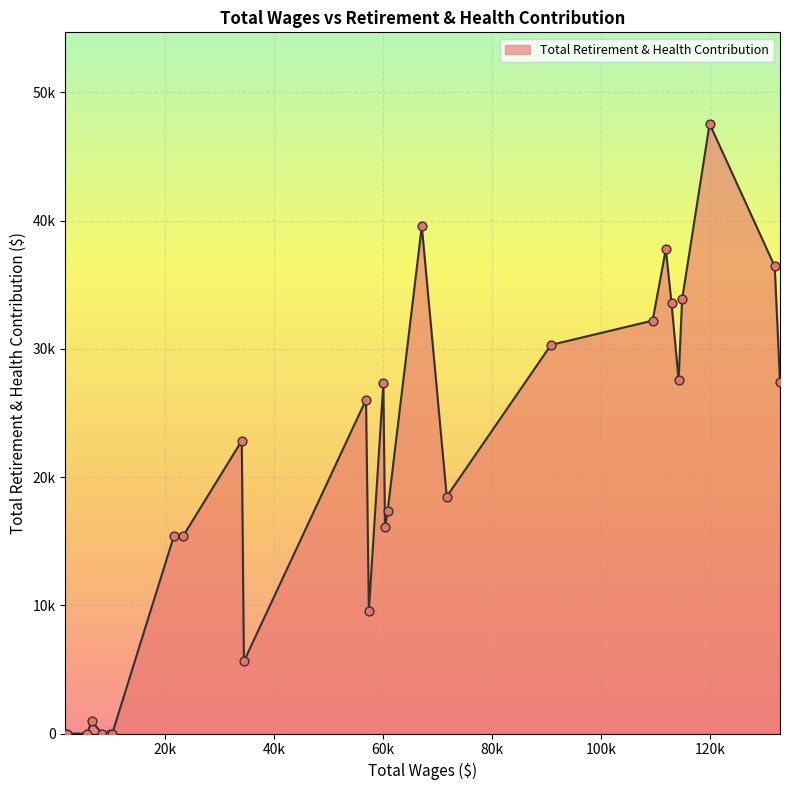

Does the chart have visible grid lines?

Yes